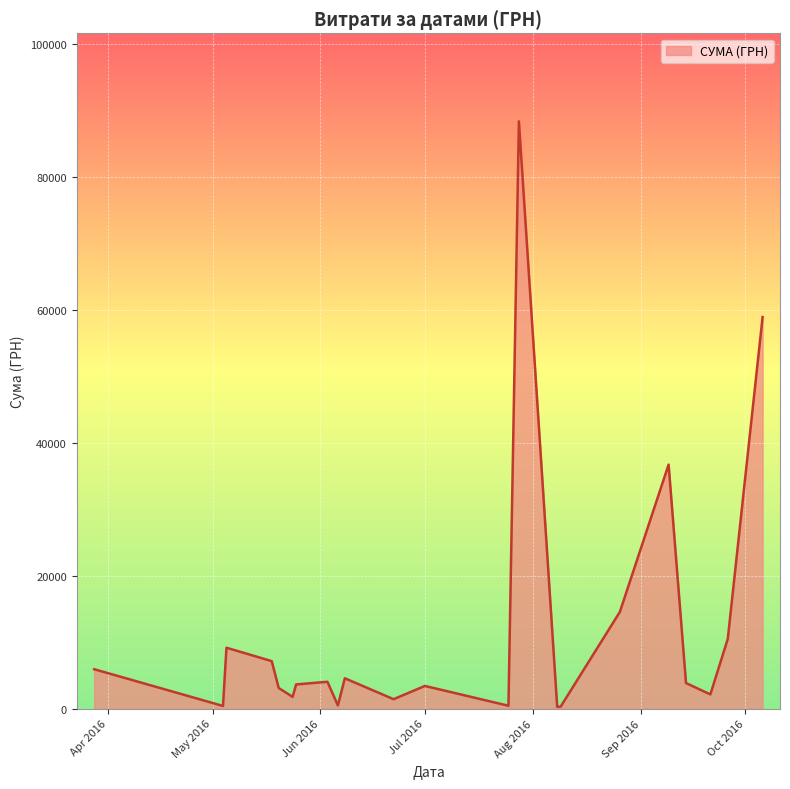

What is the smallest value displayed?

261.0